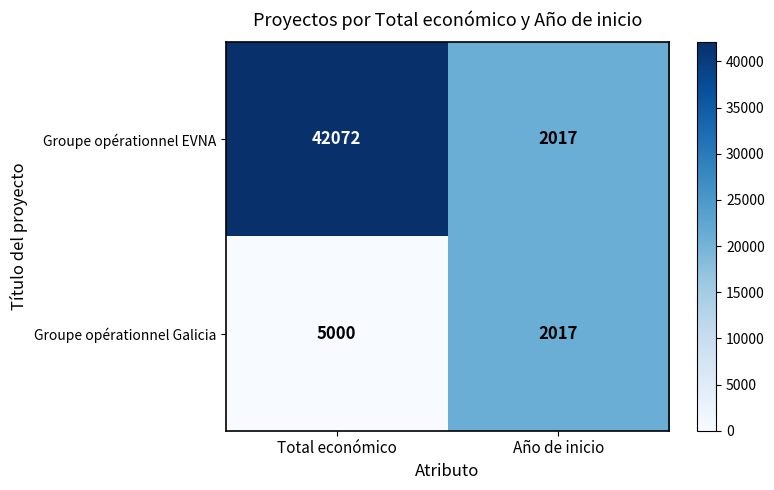

What is the difference between the maximum and minimum values in the Groupe opérationnel Galicia series?

2983